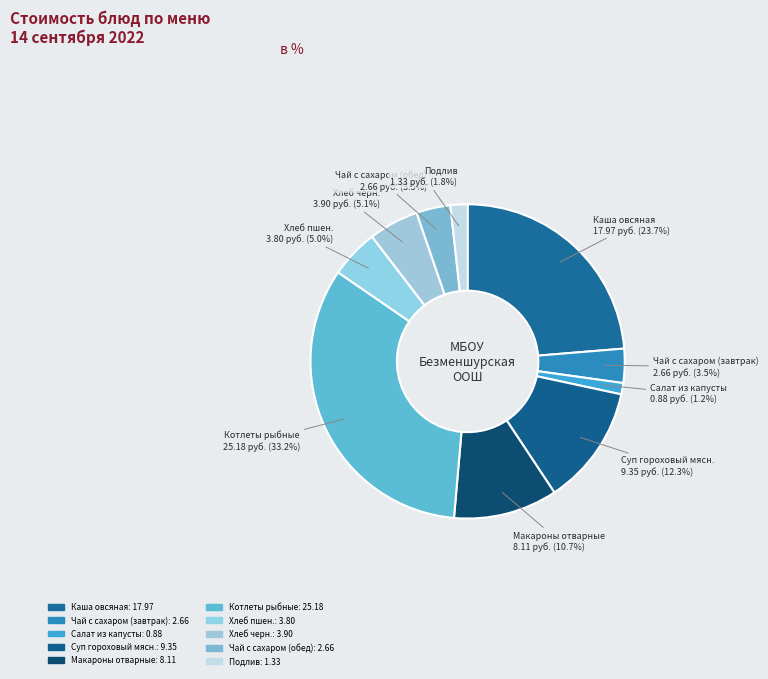

What is the smallest slice in the pie chart?

Салат из капусты